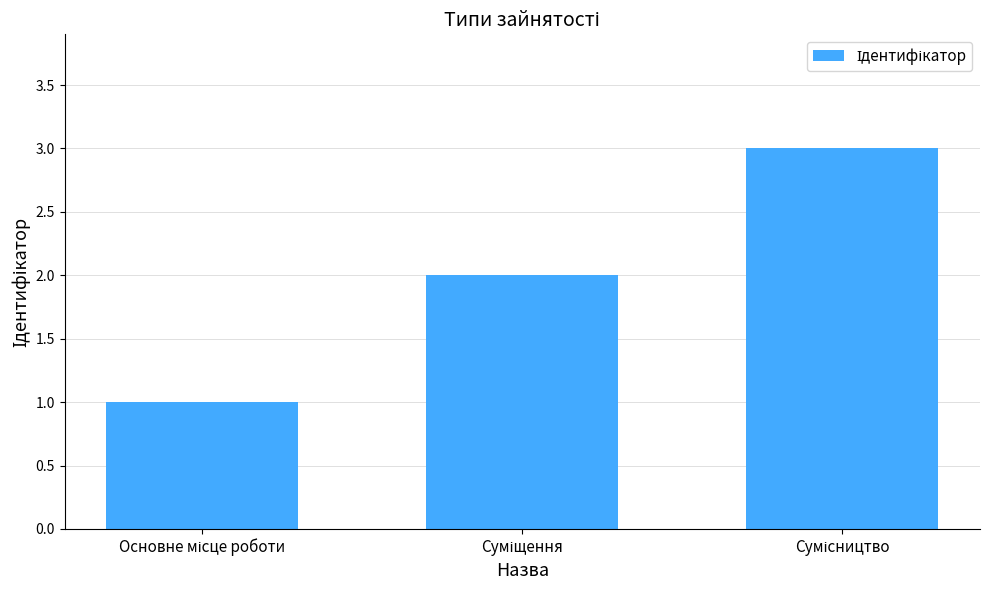

What is the maximum value shown in the chart?

3